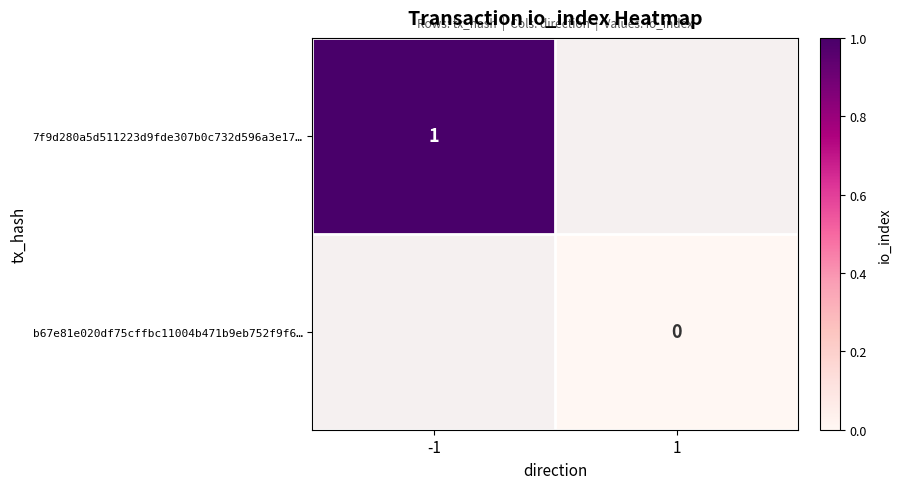

How many distinct data groups are displayed?

2